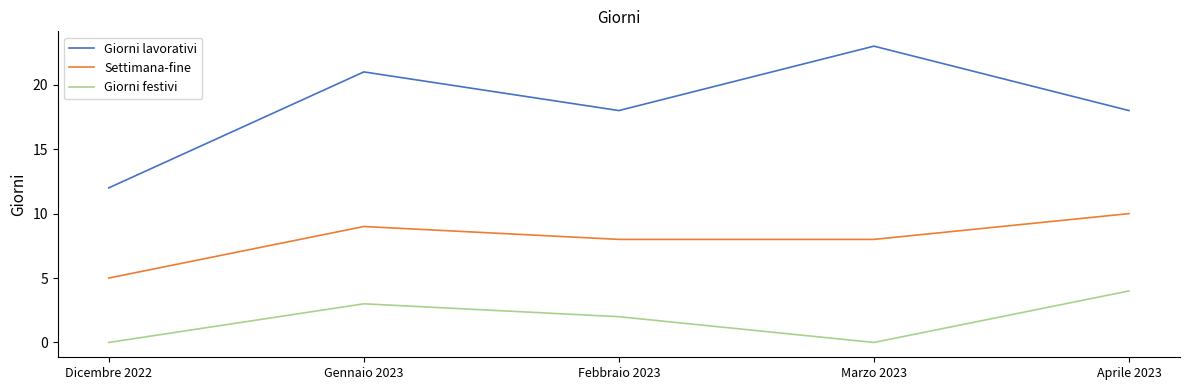

What is the spread (max minus min) of values at Febbraio 2023?

16